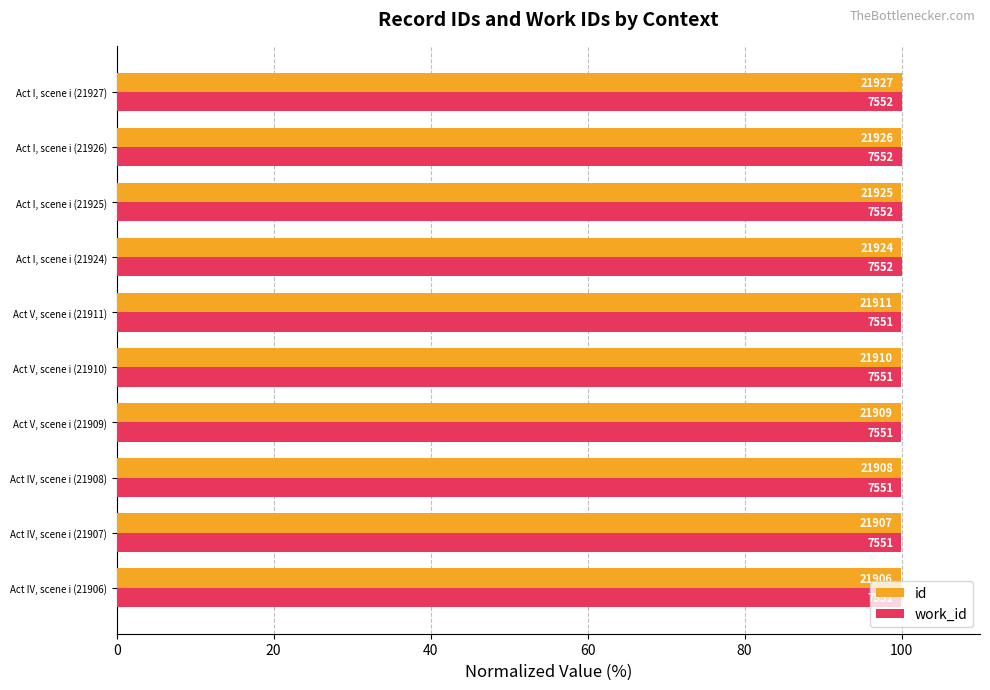

What are all the series names shown in the legend?

id, work_id